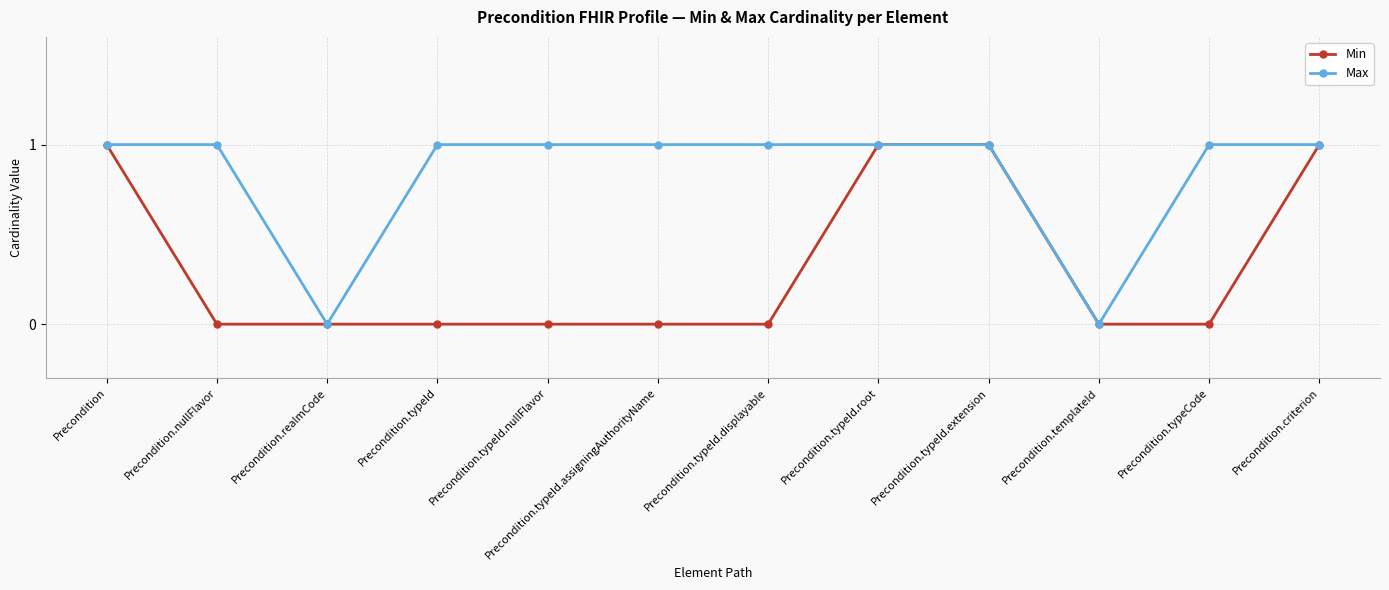

Which series has the largest total across all categories?

Max